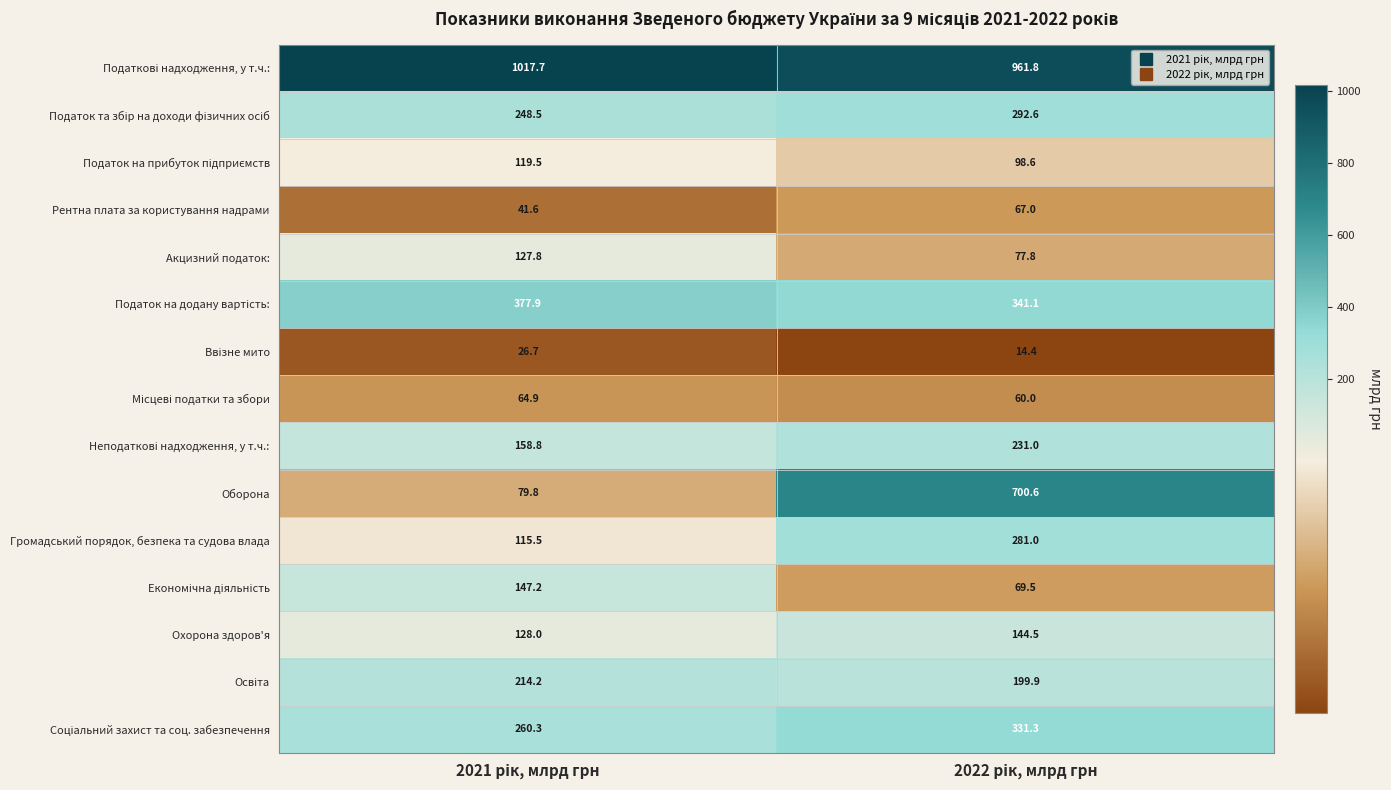

What is the maximum value shown in the chart?

1017.7